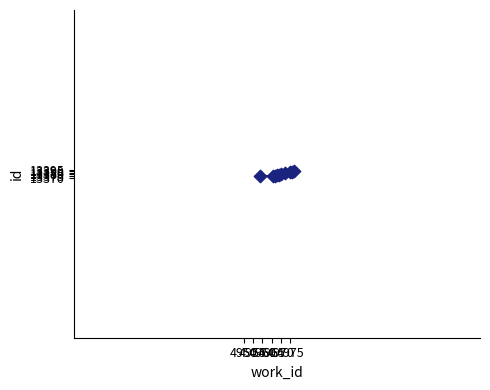

What is the maximum value shown in the chart?

13389